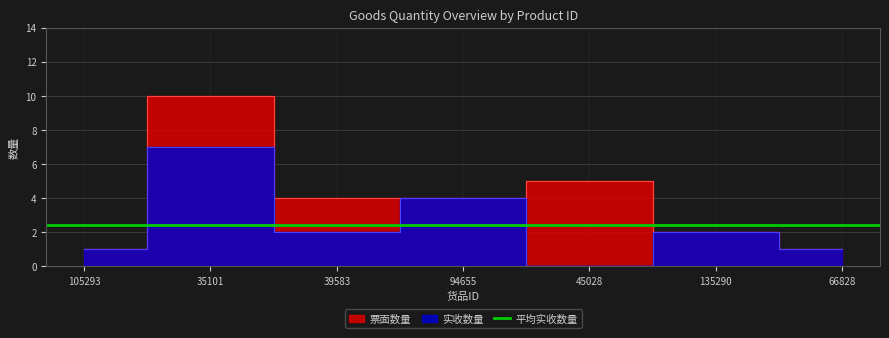

Between 39583 and 66828, which is larger?

39583